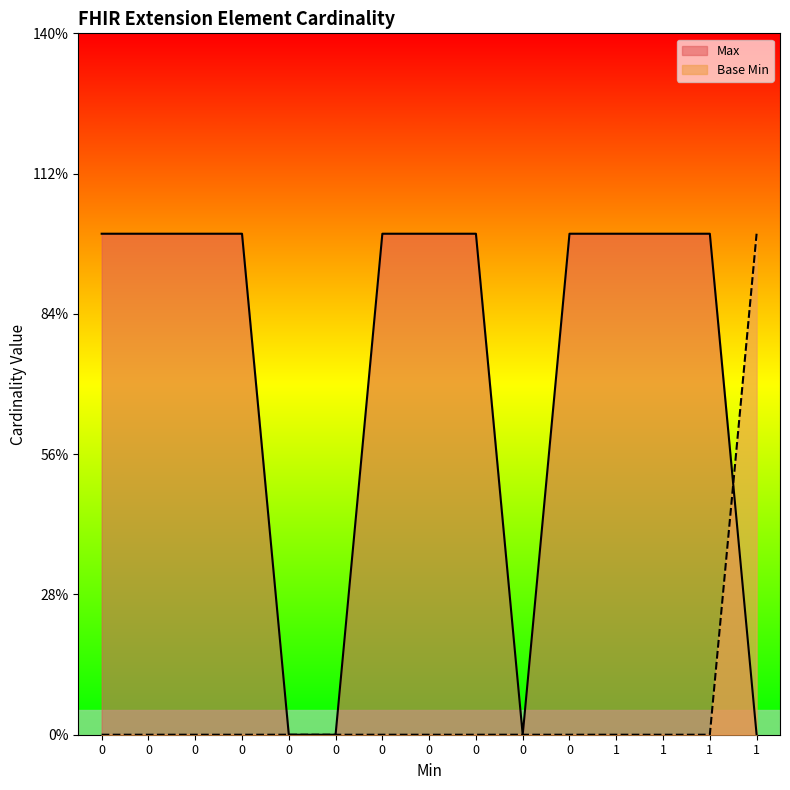

True or false: Max has a value of -1 at 0.

False